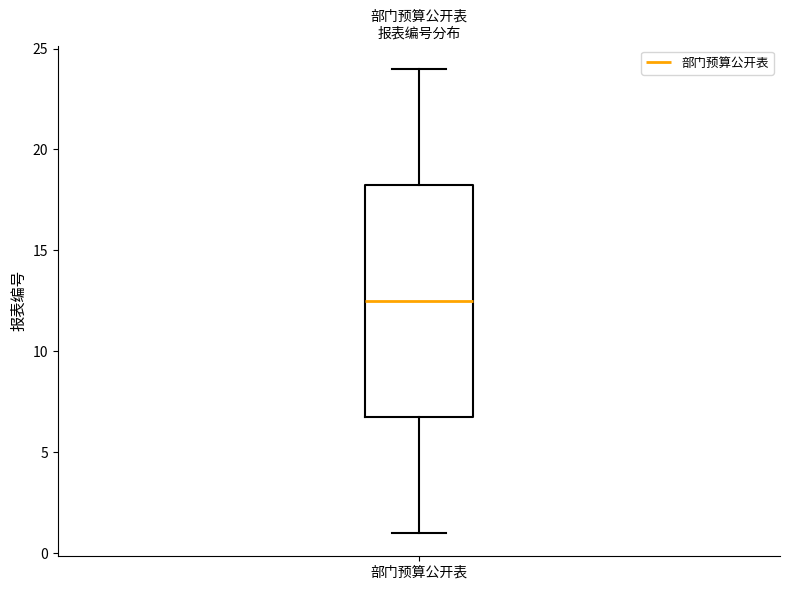

Read this box plot against the y-axis: the position of the median line, the range covered by the box, and the ends of both whiskers. The values are not printed on the chart, so give them approximately, as read against the axis.

median 12.5, box 7.0 to 18.5, whiskers 1.0 to 24.0